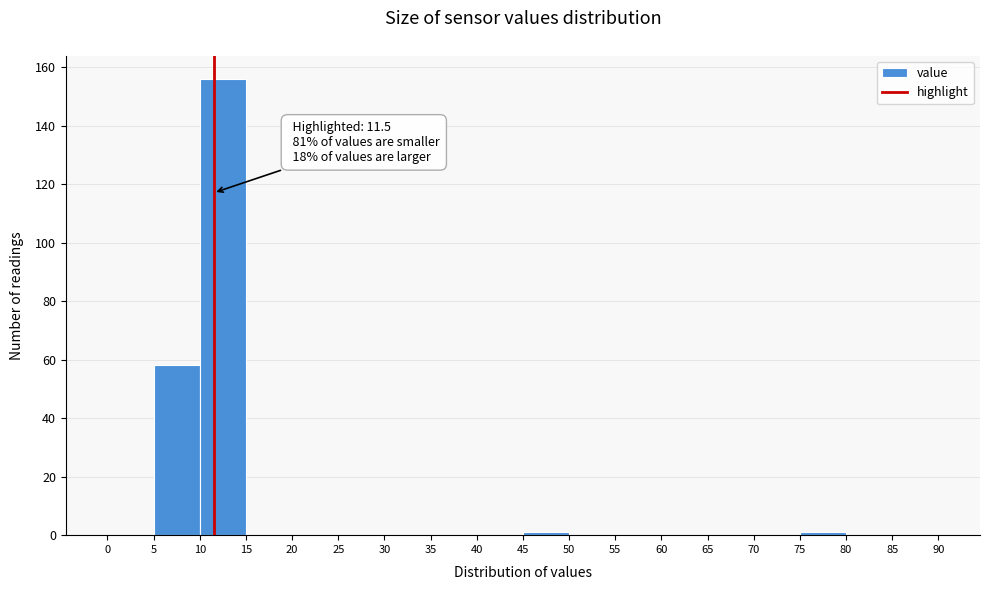

Over which range of the x-axis is the bar tallest?

10 to 15